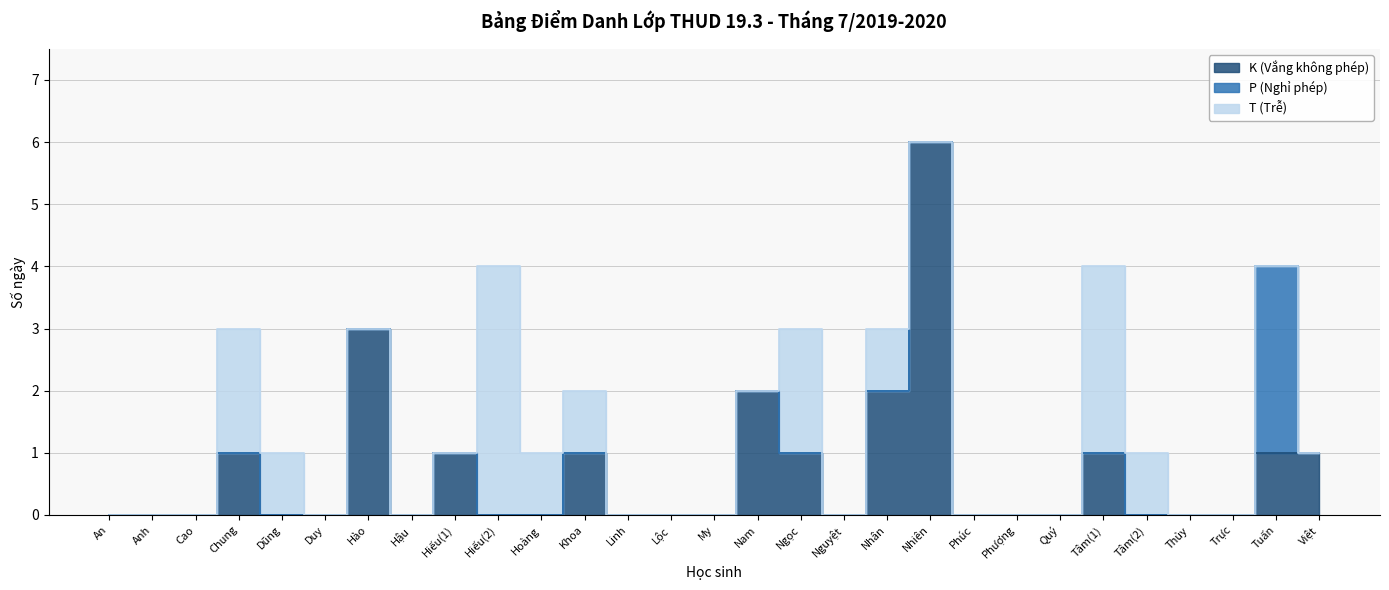

What position from the left is Hậu?

8